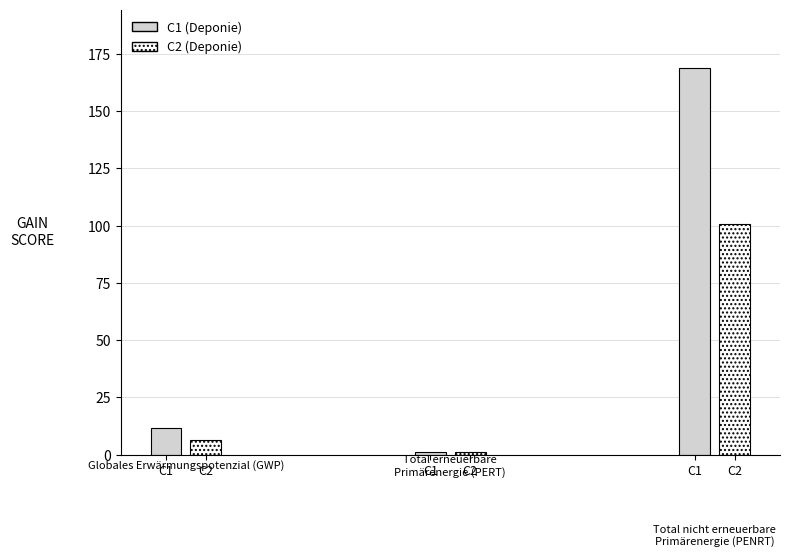

Reading right to left, extract all data points from this chart.

C2_PENRT=100.6	C1_PENRT=169.0	C2_PERT=1.0	C1_PERT=0.9	C2=6.5	C1=11.5